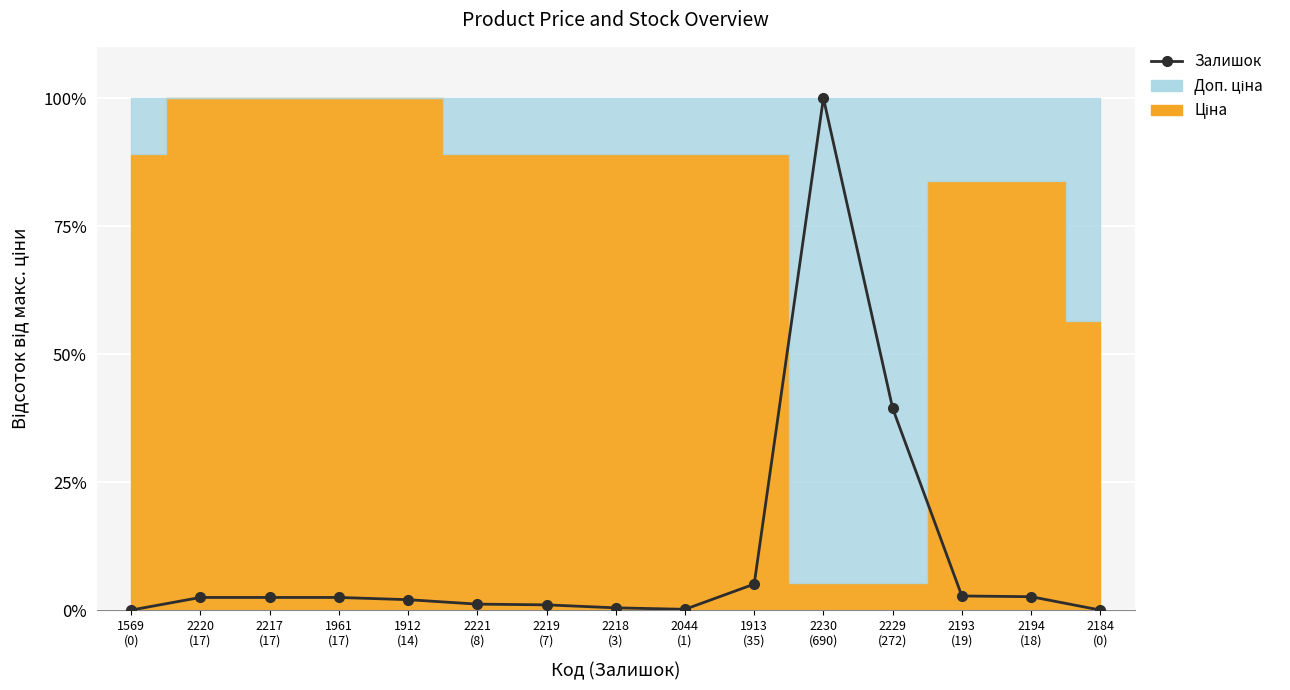

Rank the categories by value from highest to lowest.

2230
(690), 2229
(272), 1913
(35), 2193
(19), 2194
(18), 2220
(17), 2217
(17), 1961
(17), 1912
(14), 2221
(8), 2219
(7), 2218
(3), 2044
(1), 1569
(0), 2184
(0)